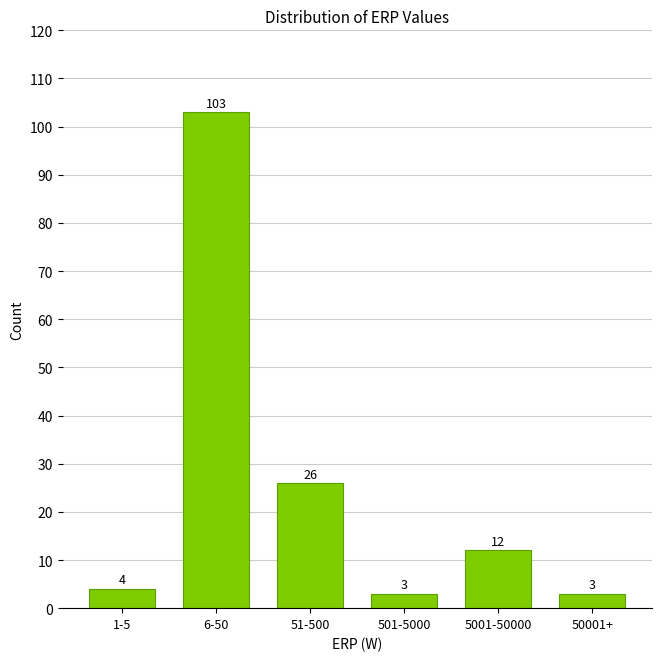

Reading left to right, what are all the values shown in this chart?

1-5=4	6-50=103	51-500=26	501-5000=3	5001-50000=12	50001+=3